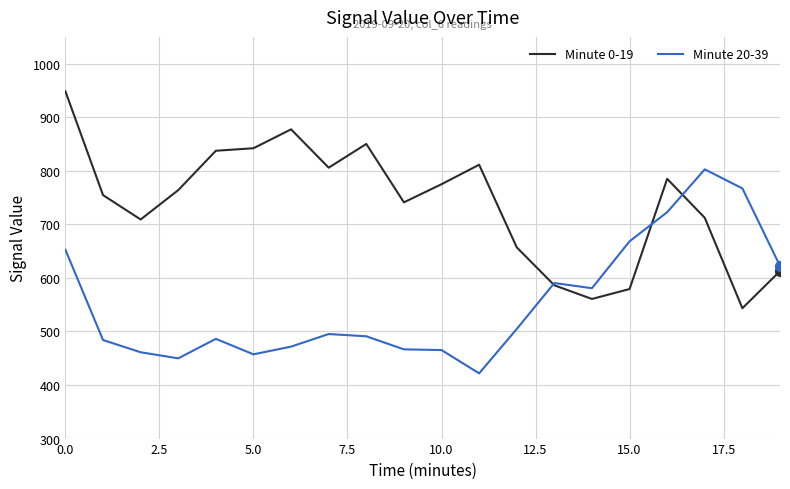

What are all the series names shown in the legend?

Minute 0-19, Minute 20-39